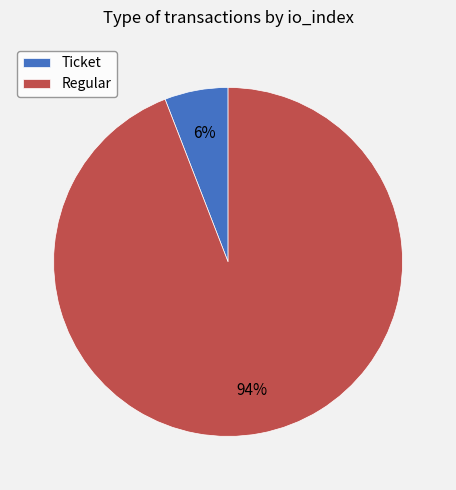

Which has a higher value, Ticket or Regular?

Regular